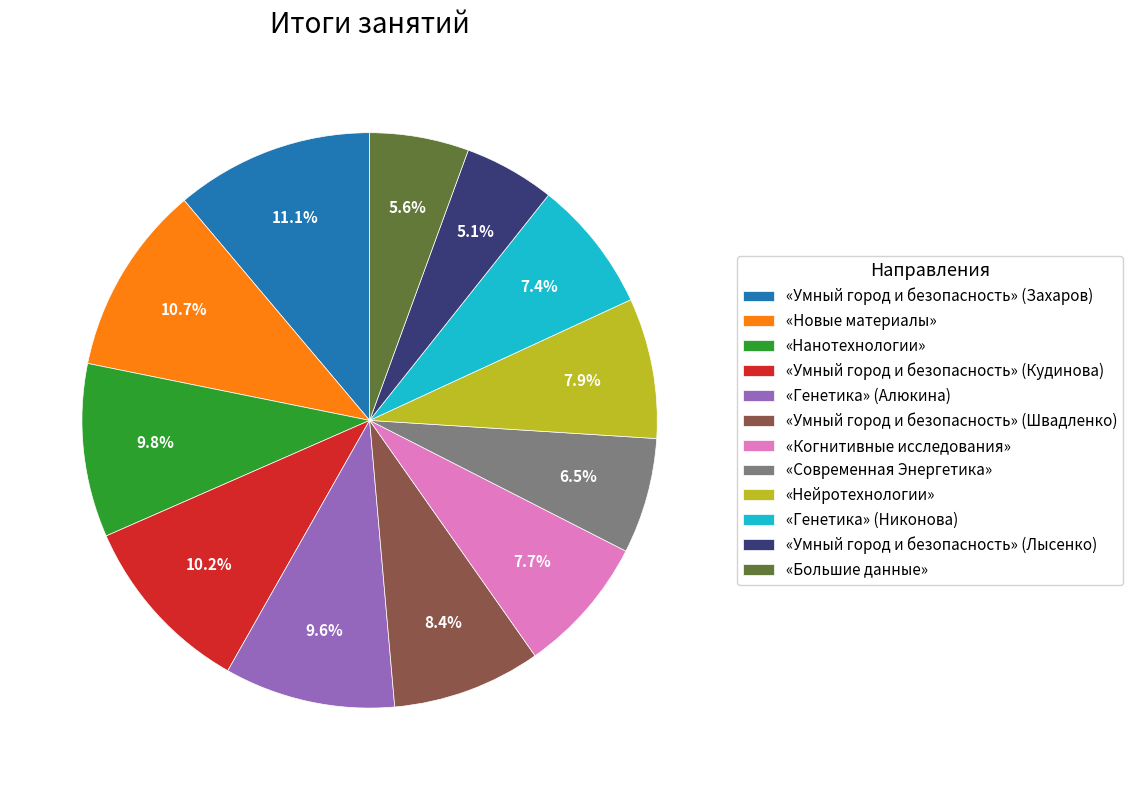

What percentage is NOT represented by «Когнитивные исследования»?

92.3%